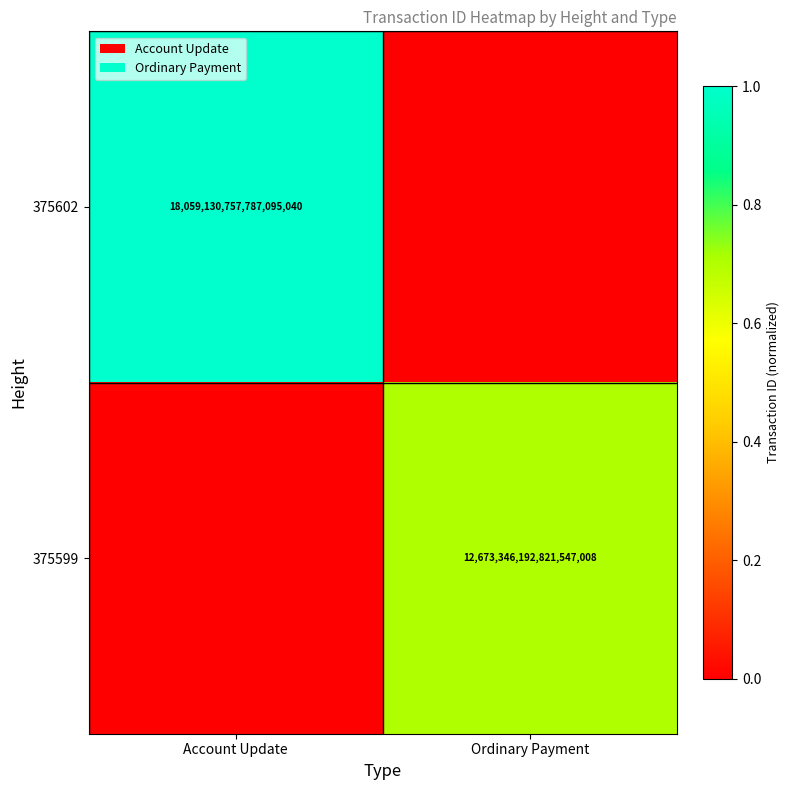

How many series are shown in this chart?

2